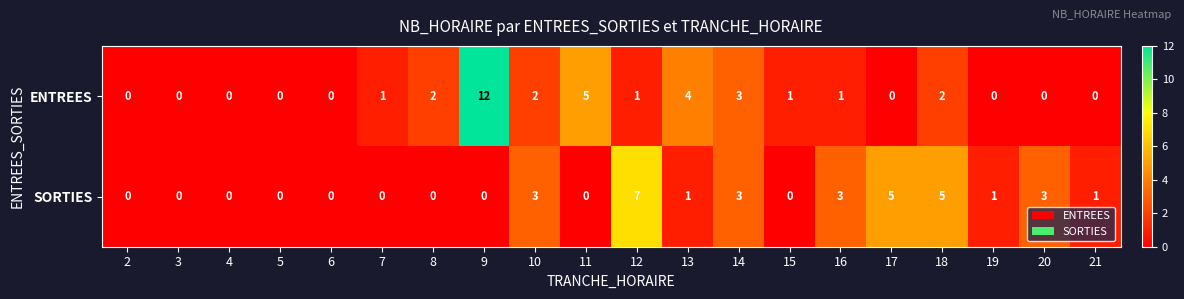

The ENTREES series shows 4 at 13. True or false?

True